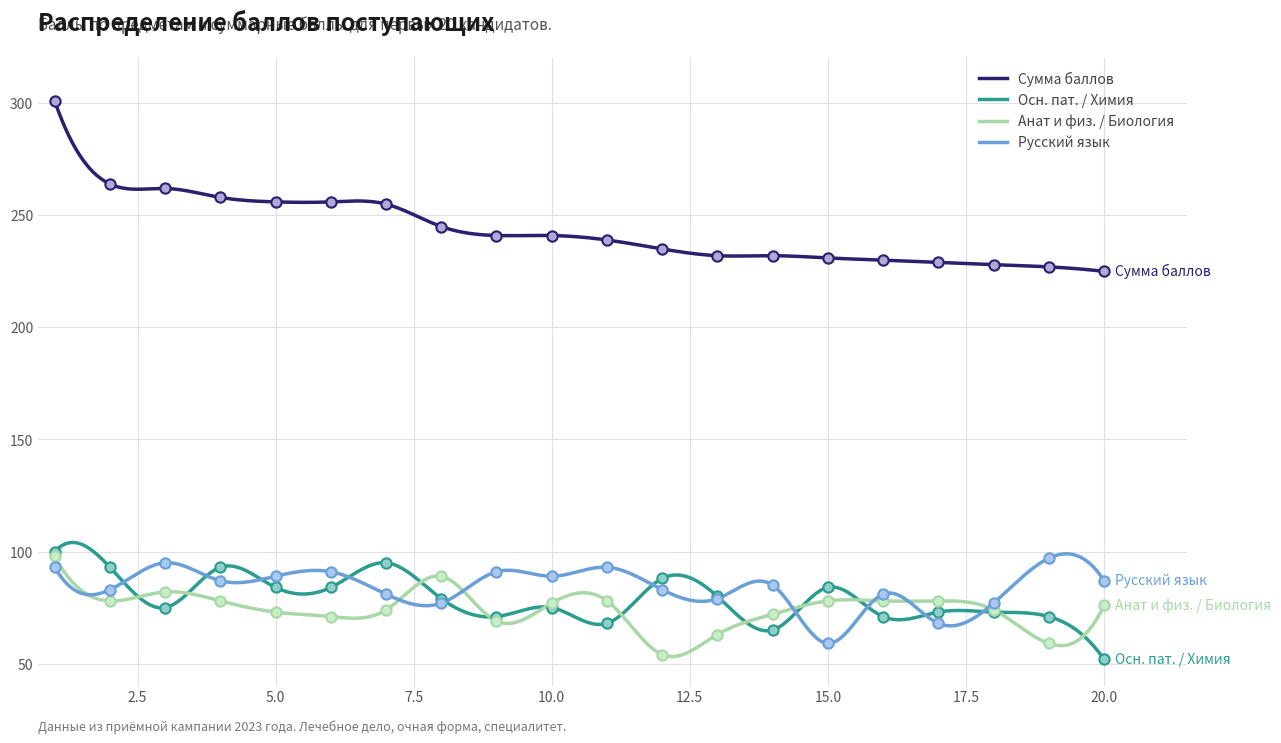

What is the total value across all series at 2?

518